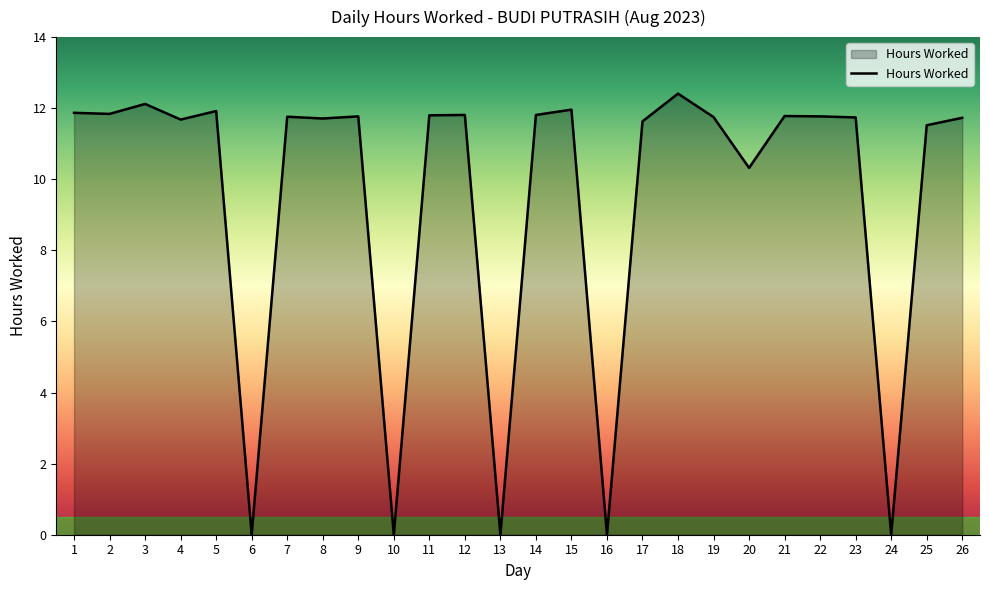

What is the change in value from 6 to 7?

+11.8